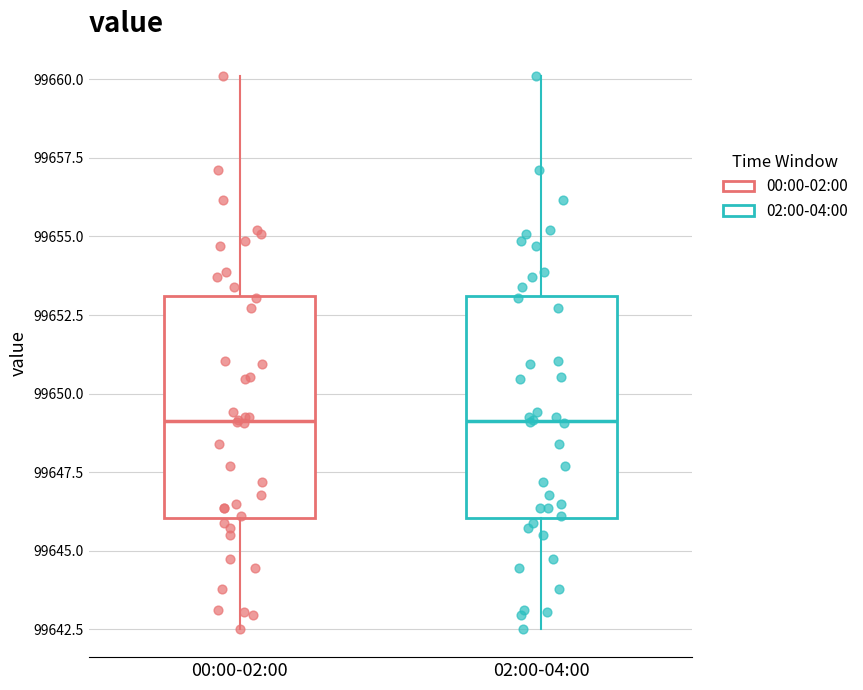

Where is the upper edge of the box for 00:00-02:00 on the y-axis? The values are not printed on the chart, so give them approximately, as read against the axis.

99653.0